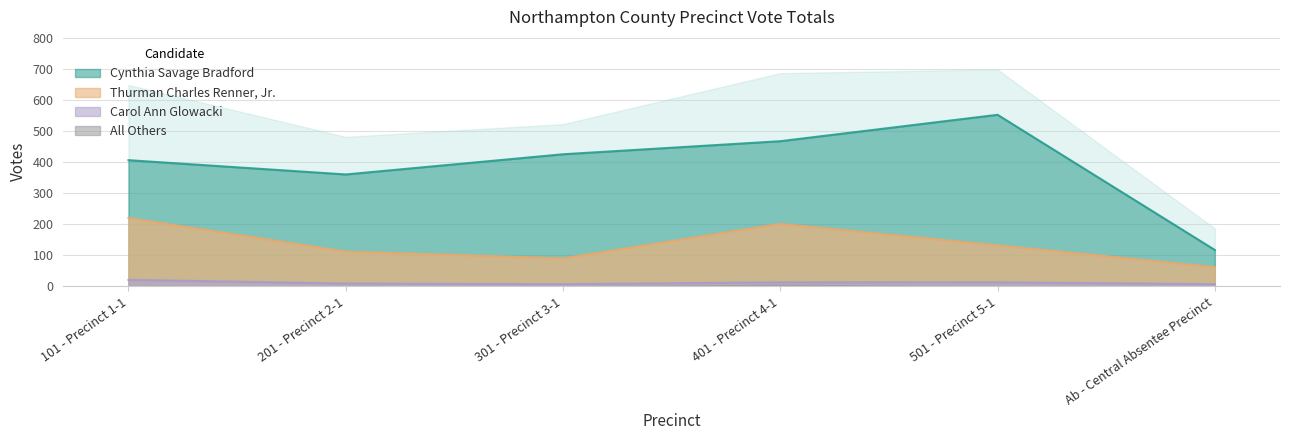

The Thurman Charles Renner, Jr. series shows 90 at 301 - Precinct 3-1. True or false?

True